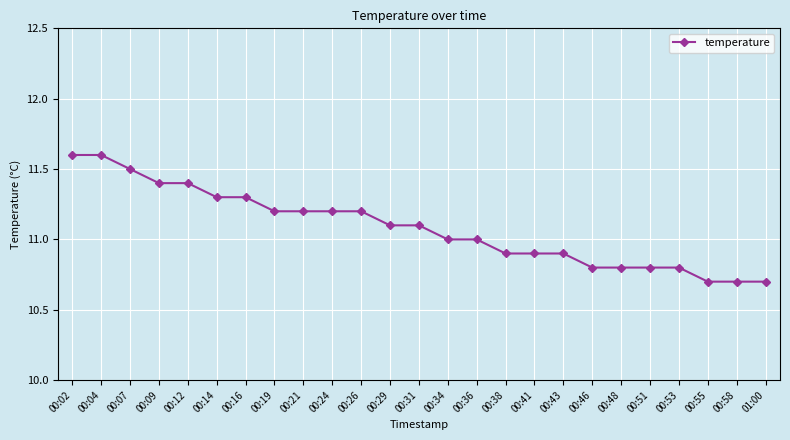

What is the smallest value displayed?

10.7